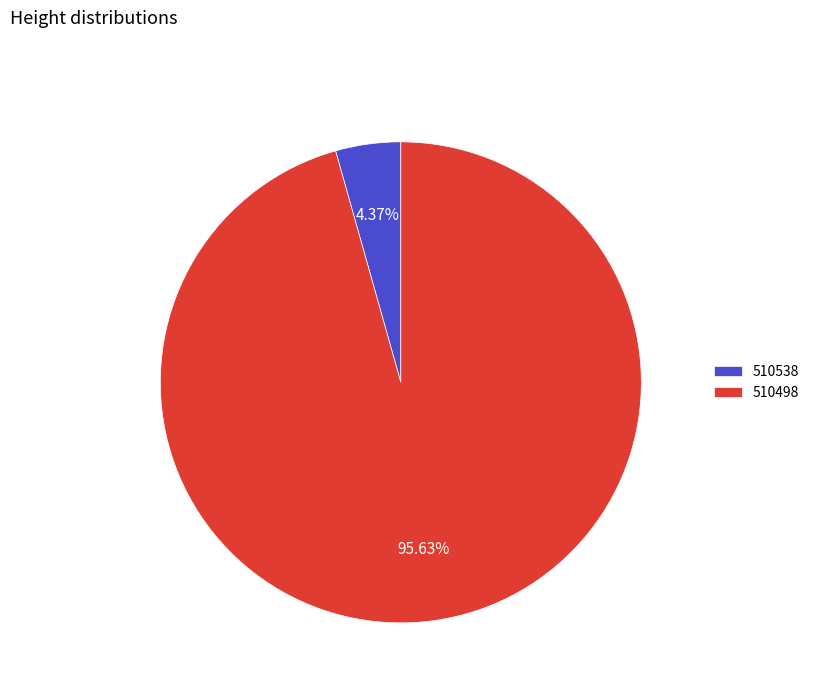

How many segments does this pie chart have?

2